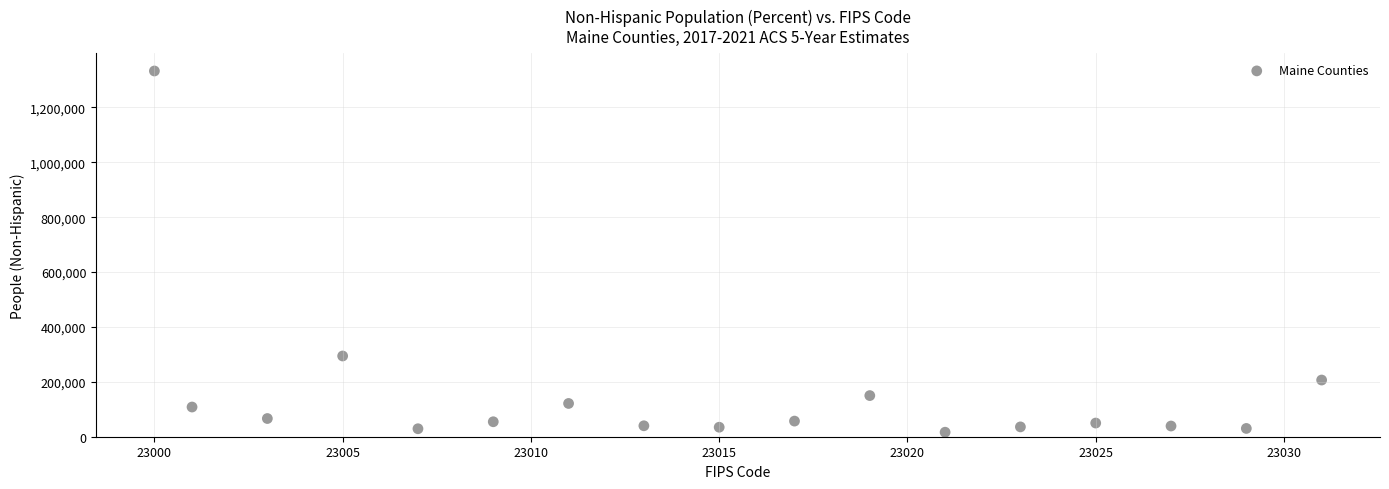

What Y value in the scatter plot is closest to 674460?

294153